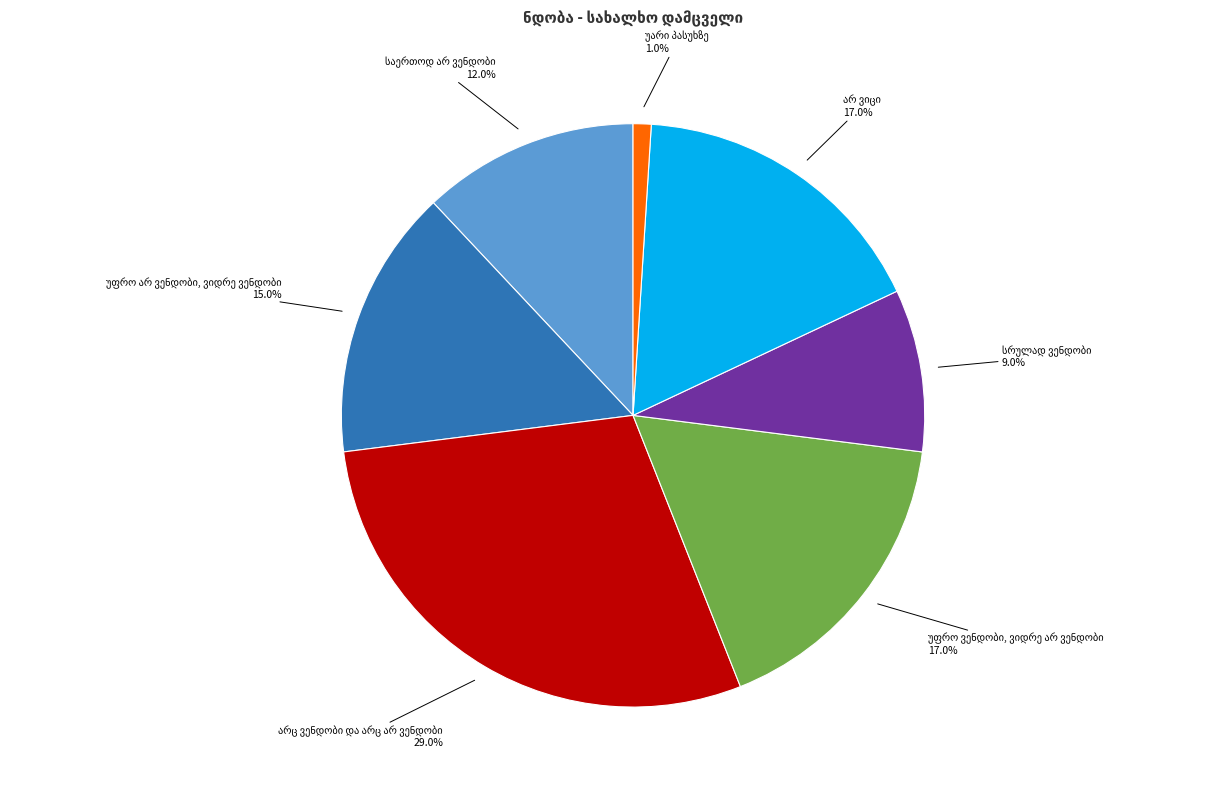

How many segments does this pie chart have?

7